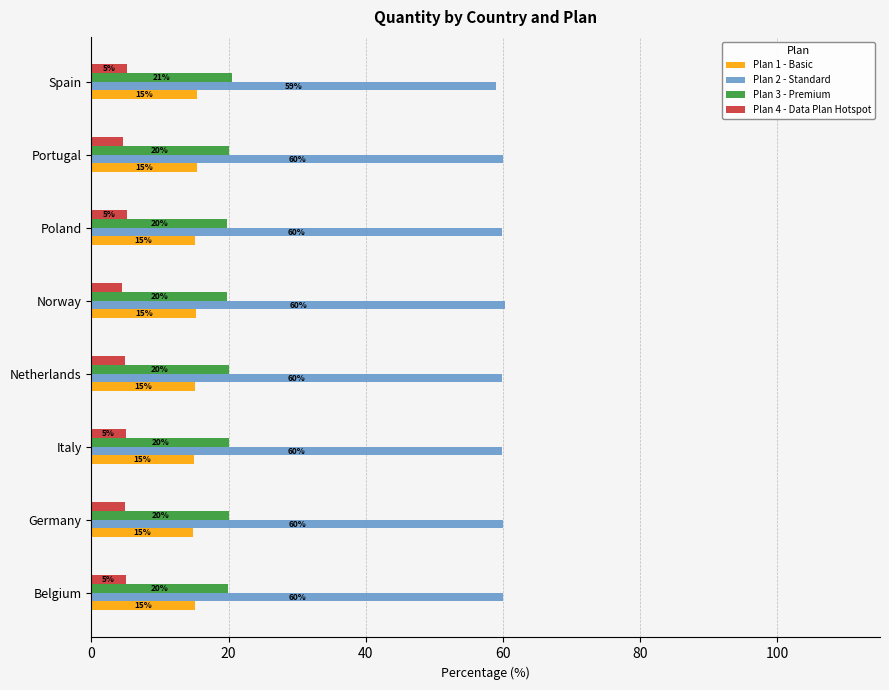

What is the maximum value shown in the chart?

60.4